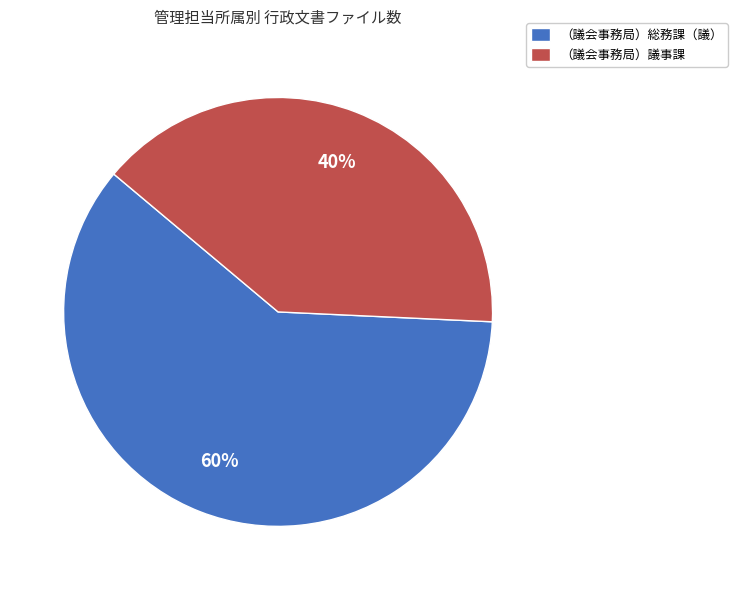

Rank the categories by value from lowest to highest.

（議会事務局）議事課, （議会事務局）総務課（議）